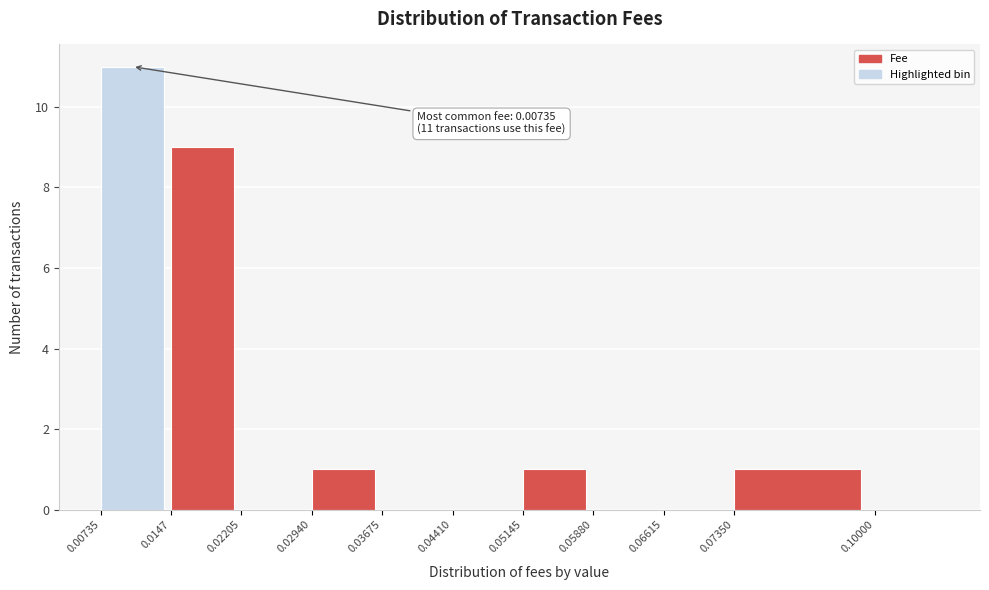

Reading right to left, extract all data points from this chart.

0.10000=0	0.07350=1	0.06615=0	0.05880=0	0.05145=1	0.04410=0	0.03675=0	0.02940=1	0.02205=0	0.0147=9	0.00735=11